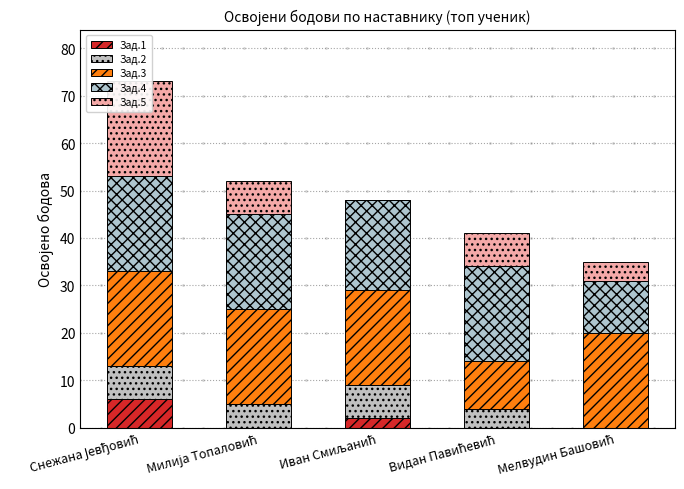

List the series in order of their peak value, highest first.

Зад.3, Зад.4, Зад.5, Зад.2, Зад.1